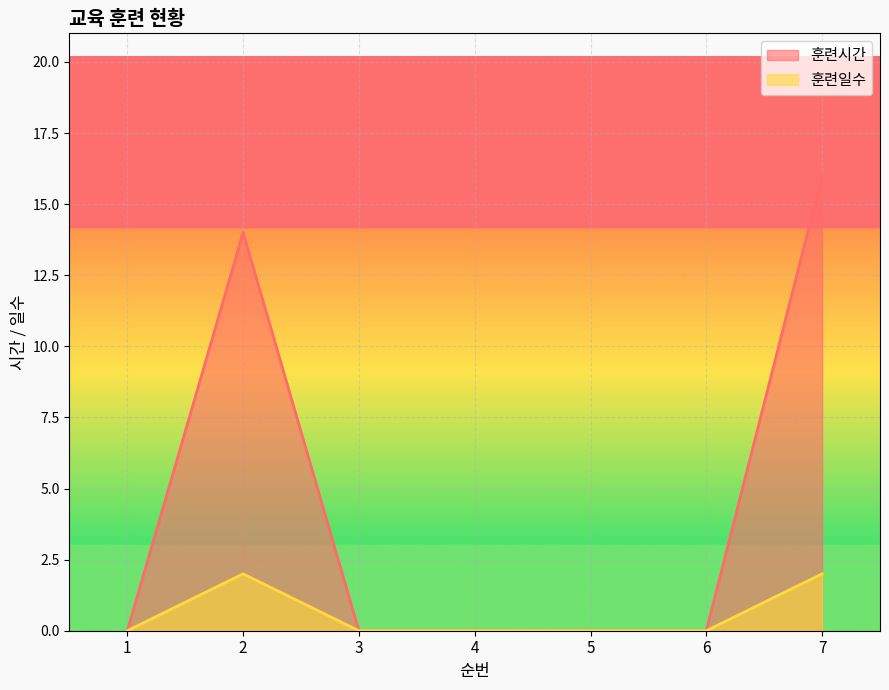

The value of 훈련시간 at 3 is 0. True or false?

True